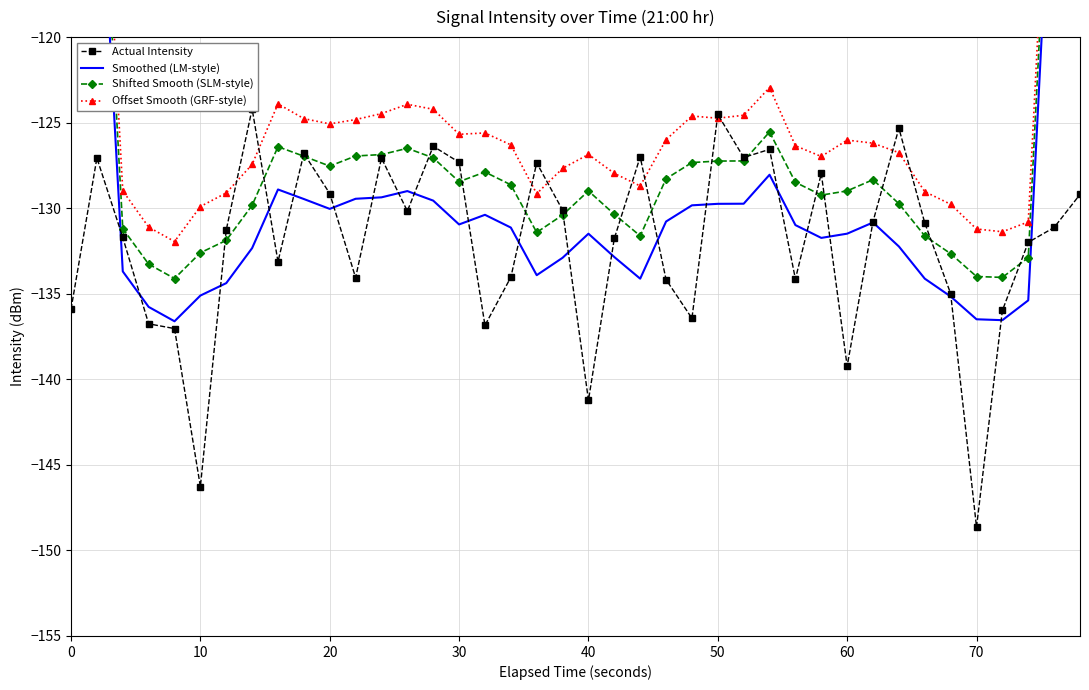

How many data points does each series have?

40